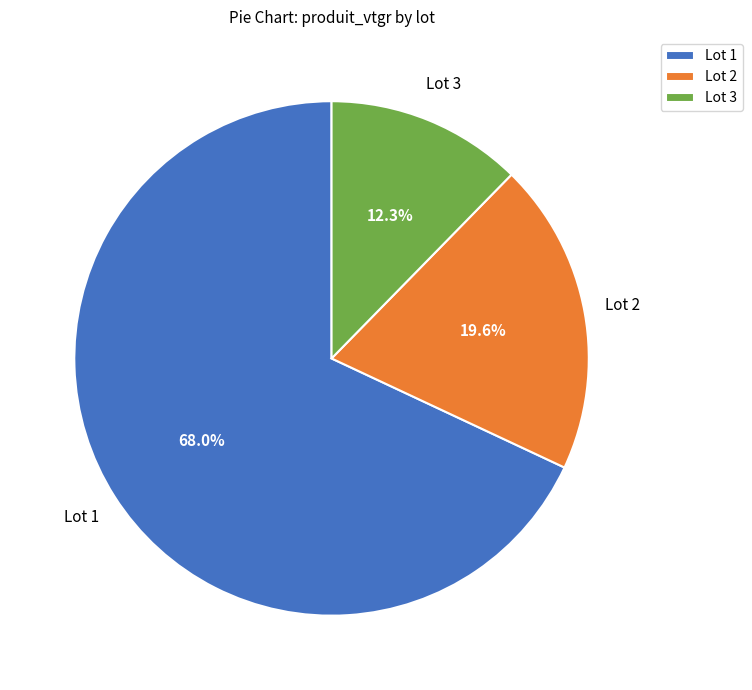

To the nearest percent, what percentage of the pie is Lot 3?

12%